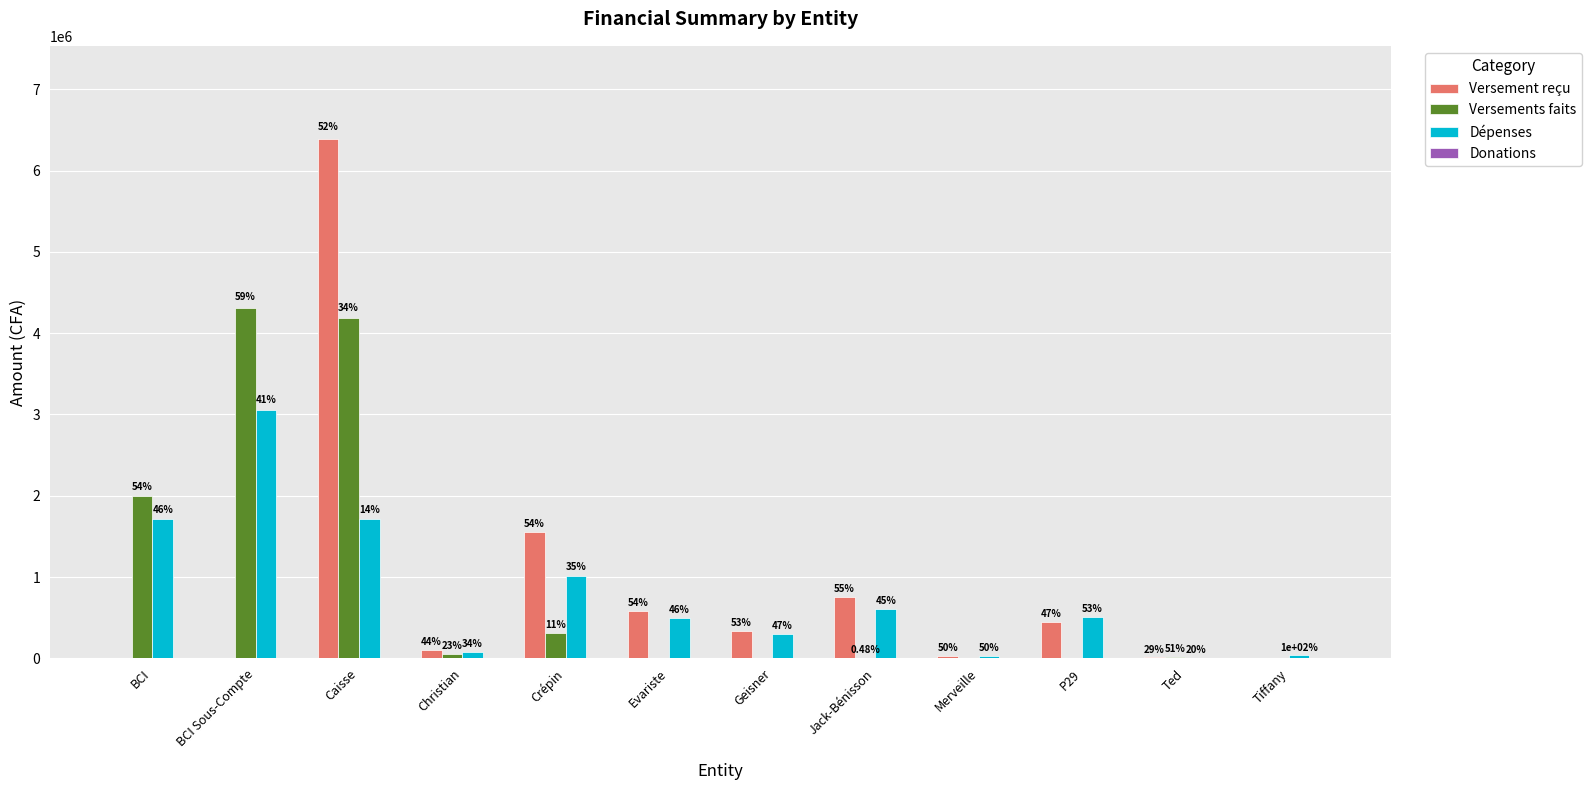

Which series has the largest total across all categories?

Versements faits